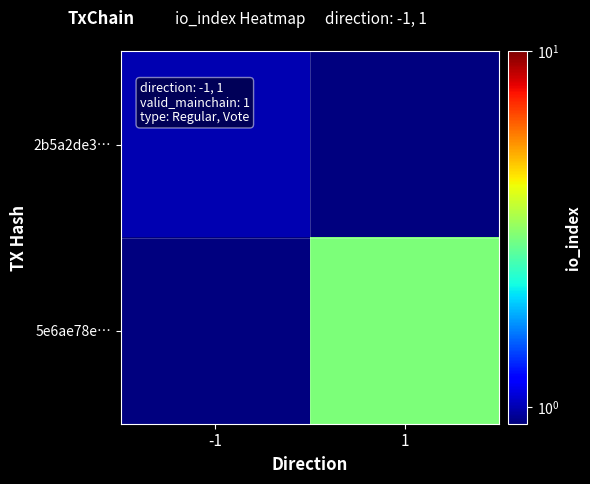

Which series has the largest range (max minus min)?

5e6ae78e…